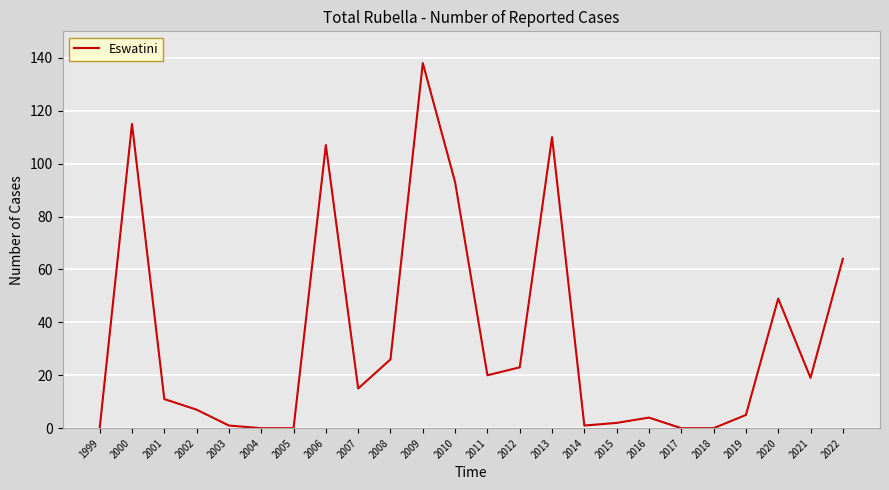

What is the change in value from 2001 to 2017?

-11